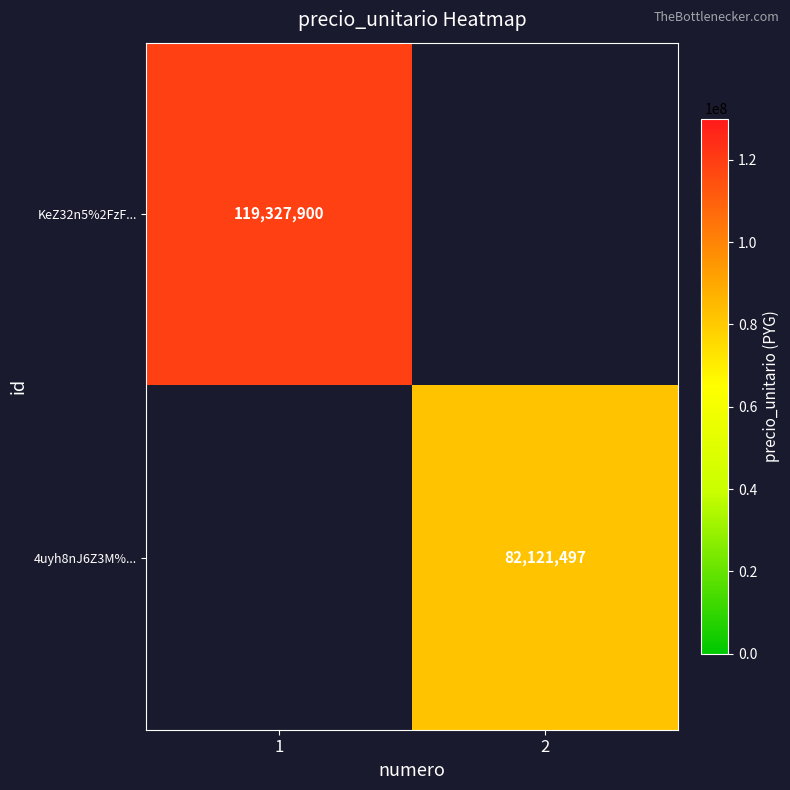

The value of KeZ32n5%2FzF... at 1 is 119327900. True or false?

True